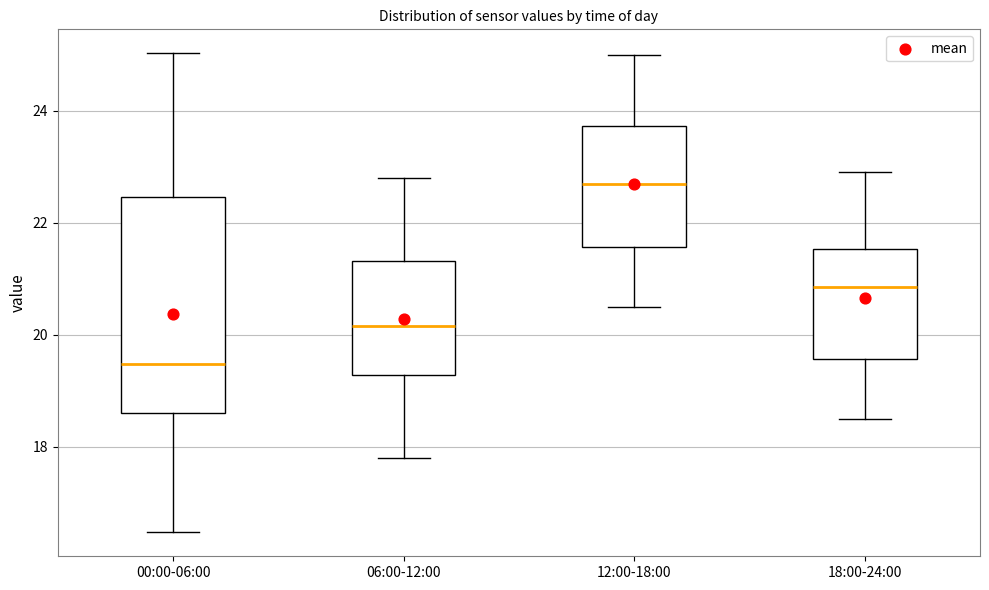

Where is the lower edge of the box for 00:00-06:00 on the y-axis? The values are not printed on the chart, so give them approximately, as read against the axis.

18.6